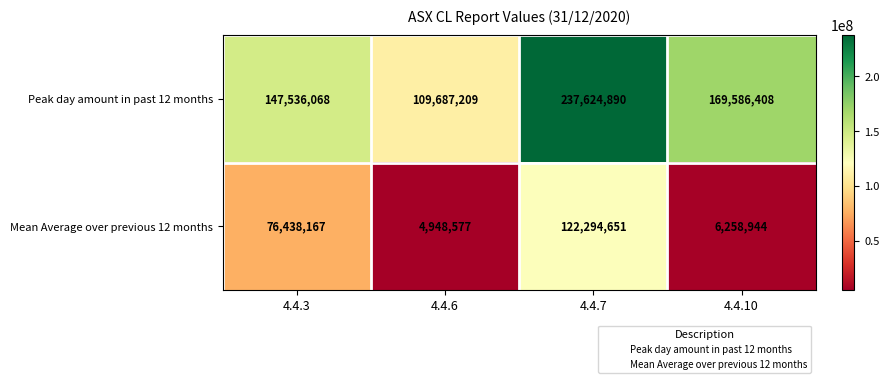

Count the number of categories in the chart.

4